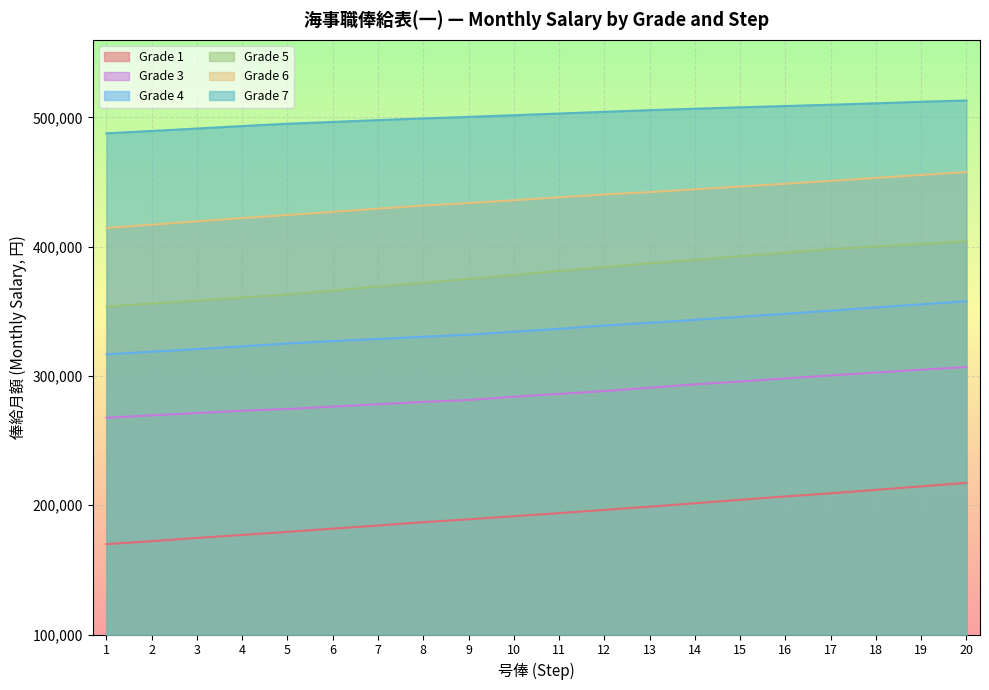

True or false: Grade 1 and Grade 5 intersect in this chart.

False